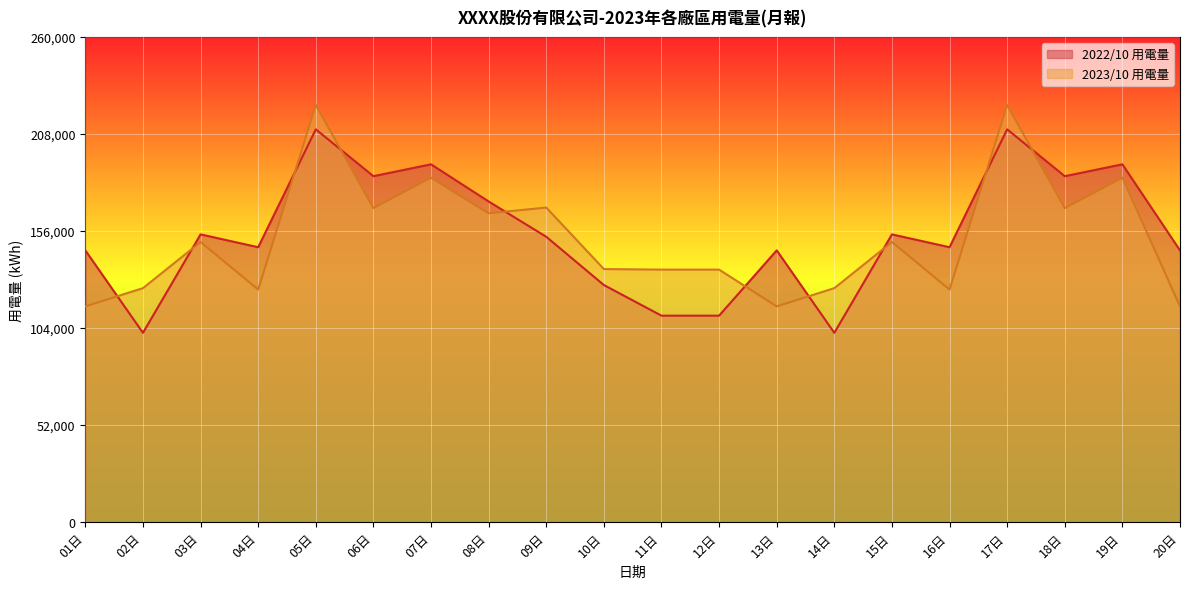

How many interior local peaks does the 2022/10 用電量 series have?

7